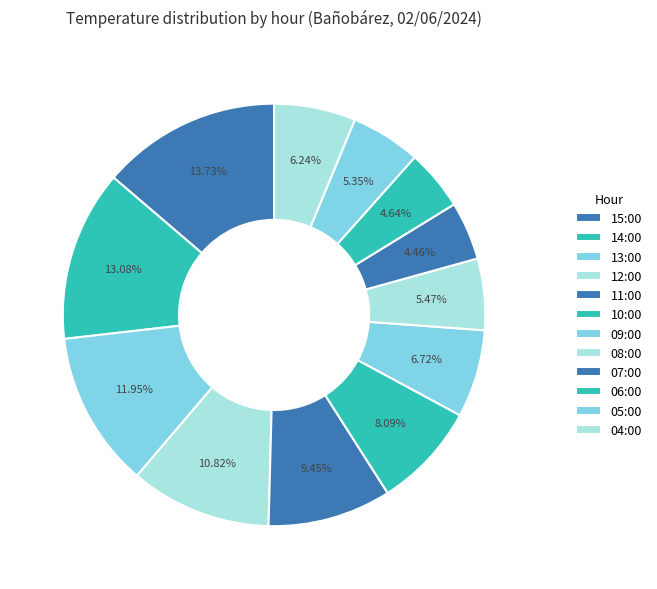

Count the number of slices in the pie.

12